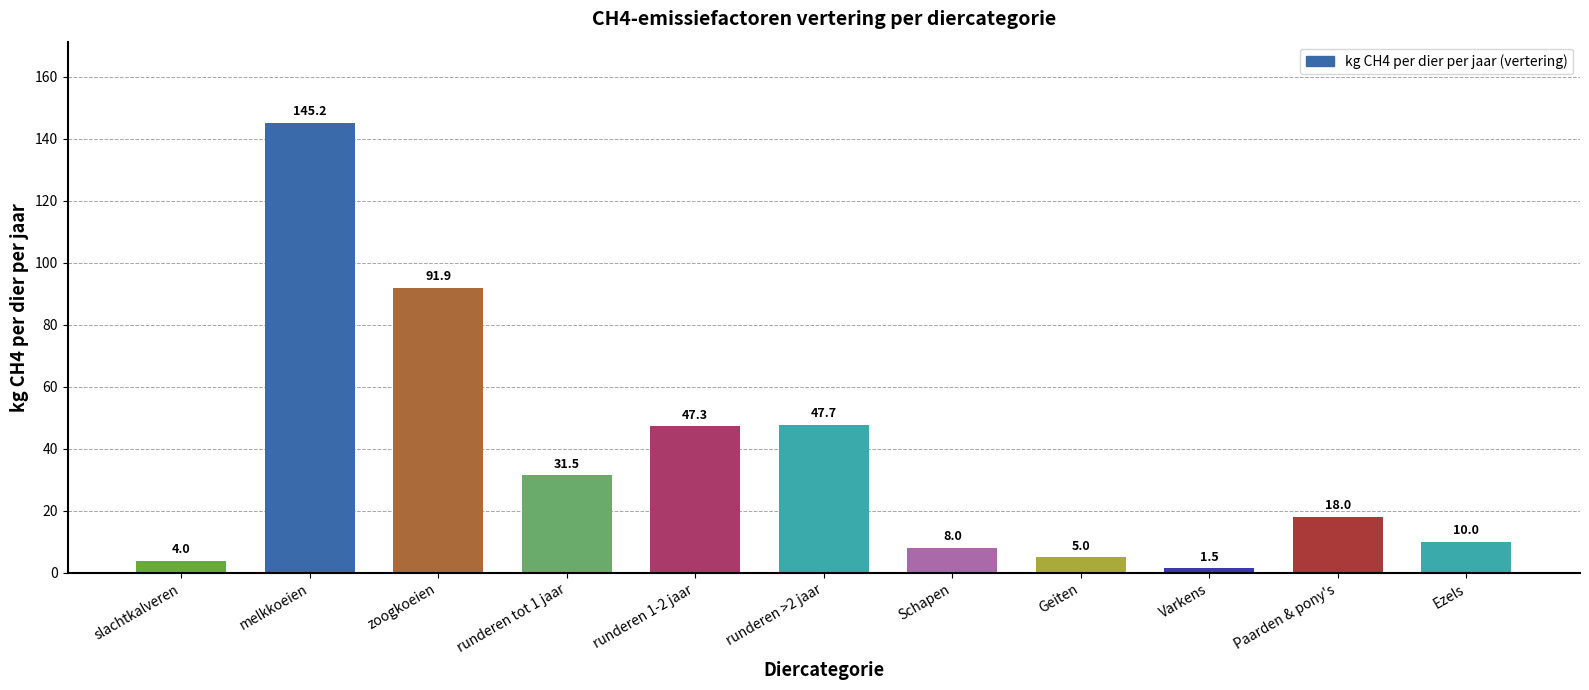

The chart shows a value of 47.3 at runderen 1-2 jaar. True or false?

True